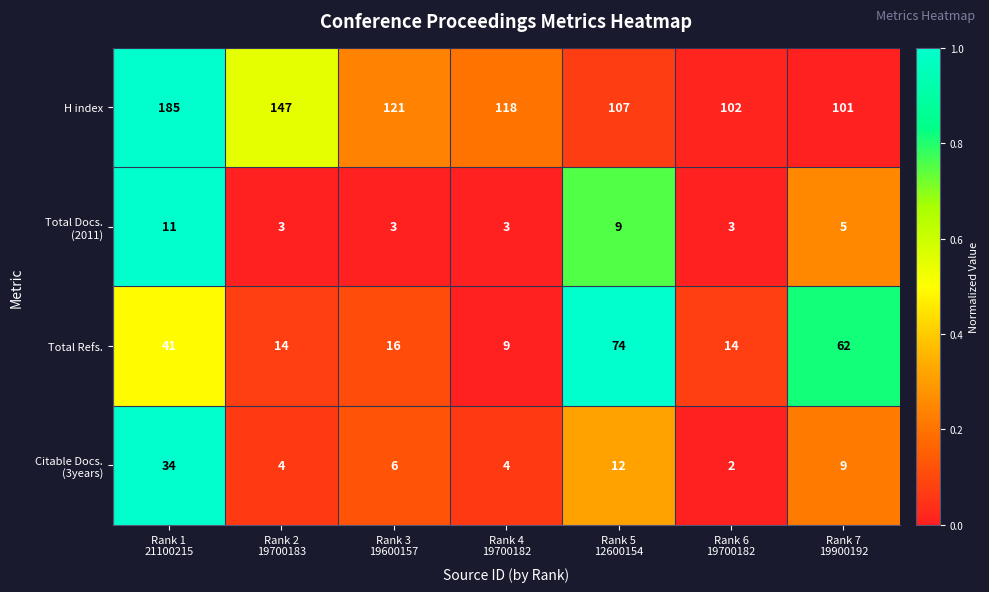

What is the sum of all H index values?

881